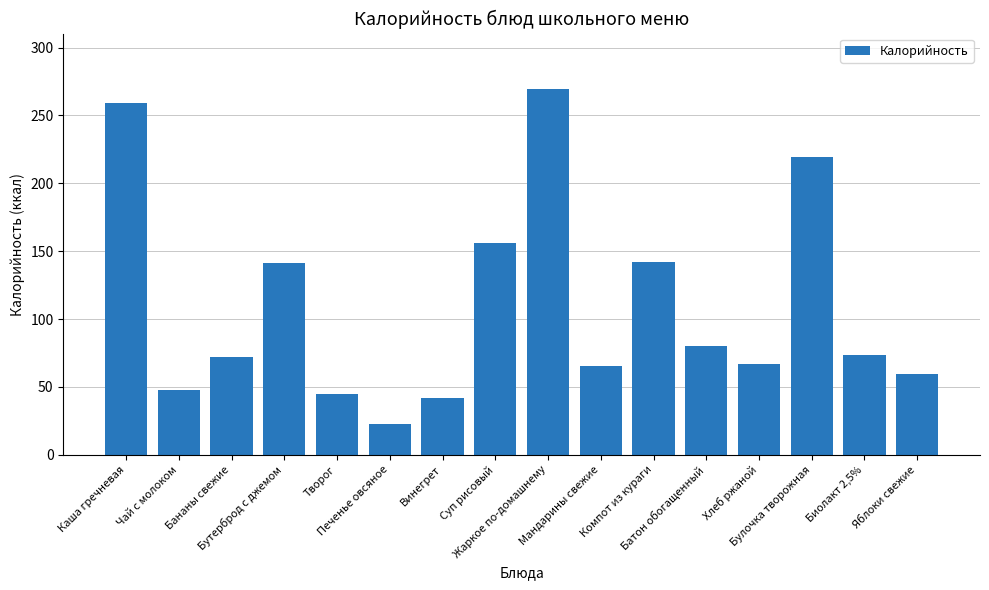

What is the value of the 10th bar from the left?

65.4